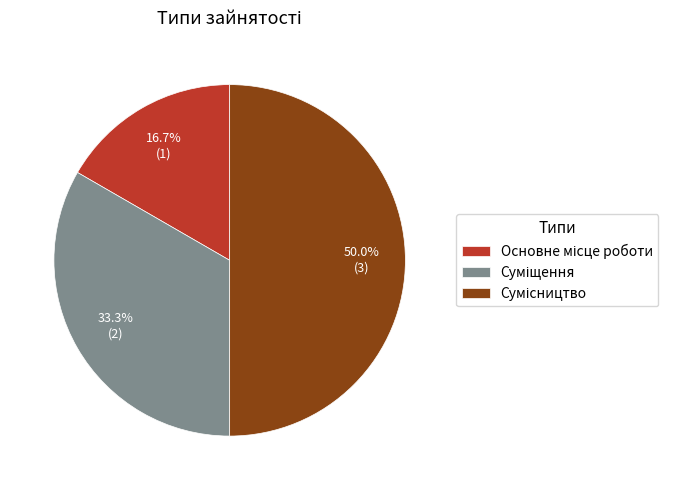

Which slice is the smallest?

Основне місце роботи